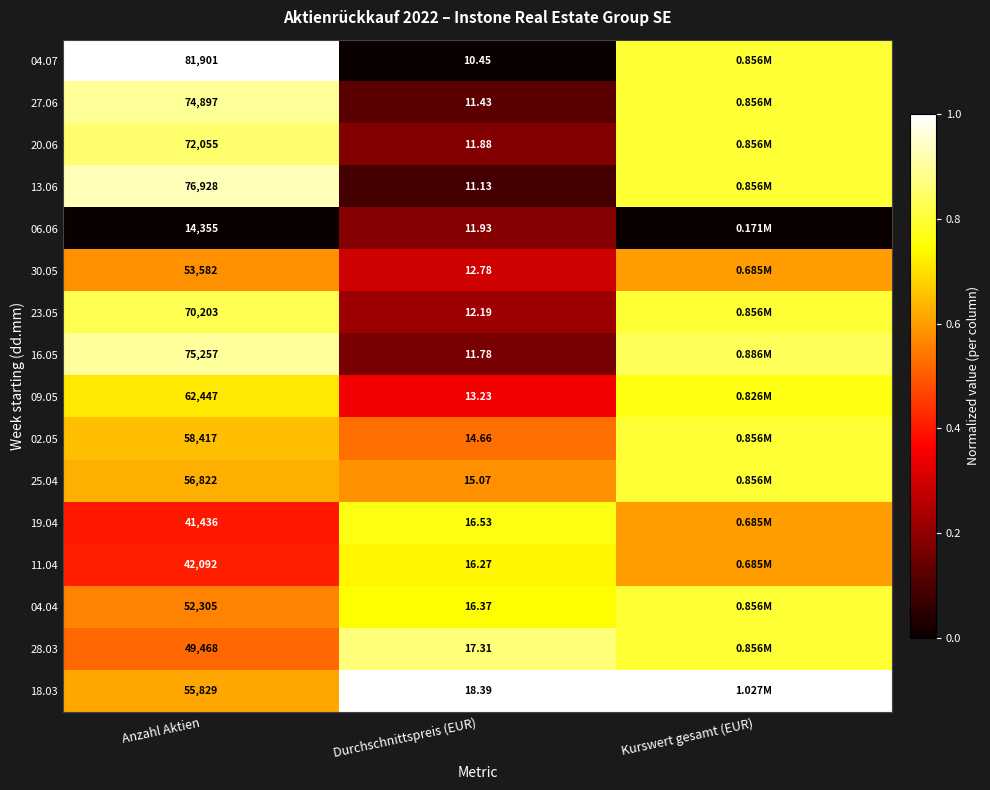

Is the value of 09.05 at Durchschnittspreis (EUR) greater than the value of 13.06 at Durchschnittspreis (EUR)?

Yes